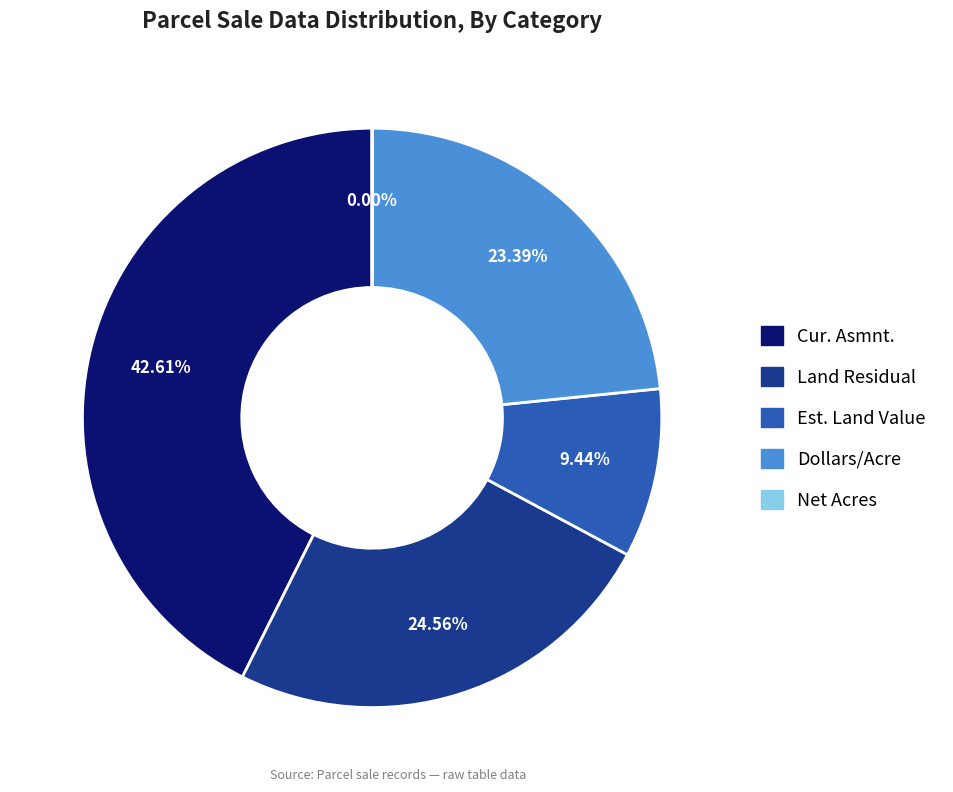

Between Cur. Asmnt. and Land Residual, which is larger?

Cur. Asmnt.